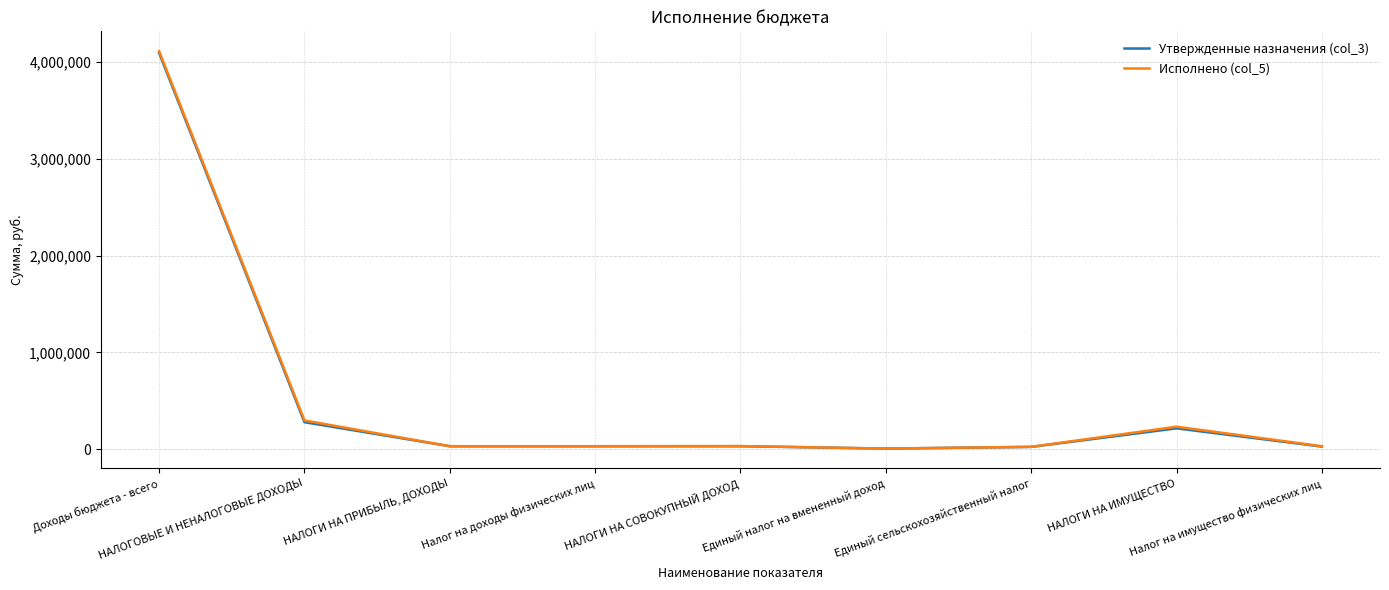

Is this an area chart (filled region under the line)?

No